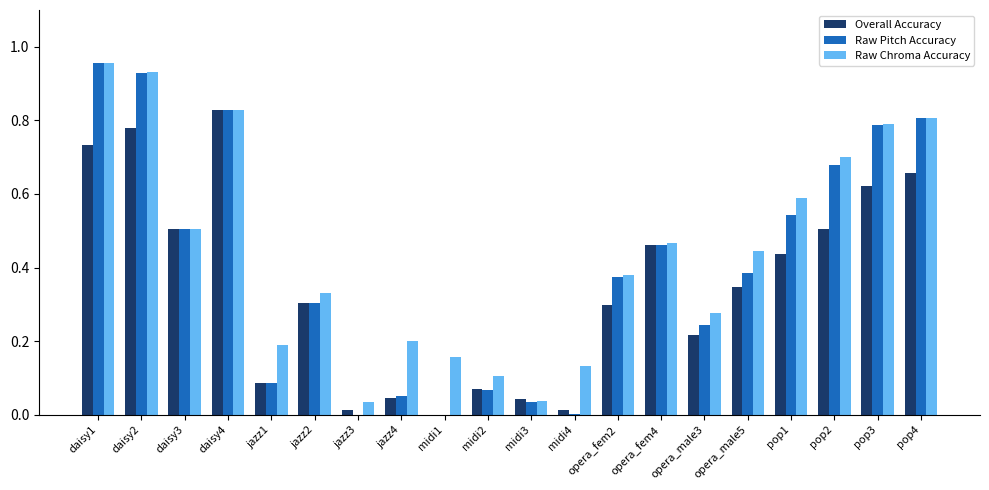

Is the value of Raw Chroma Accuracy at opera_male3 greater than the value of Overall Accuracy at pop4?

No